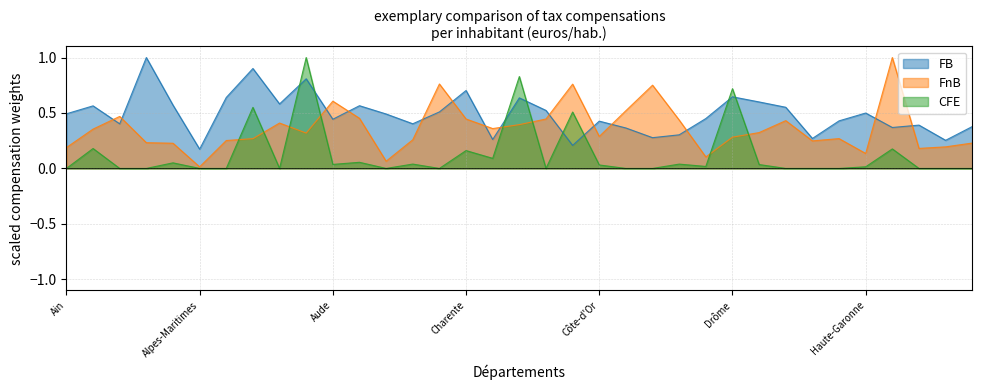

True or false: FnB has more than 0 interior local peaks.

True